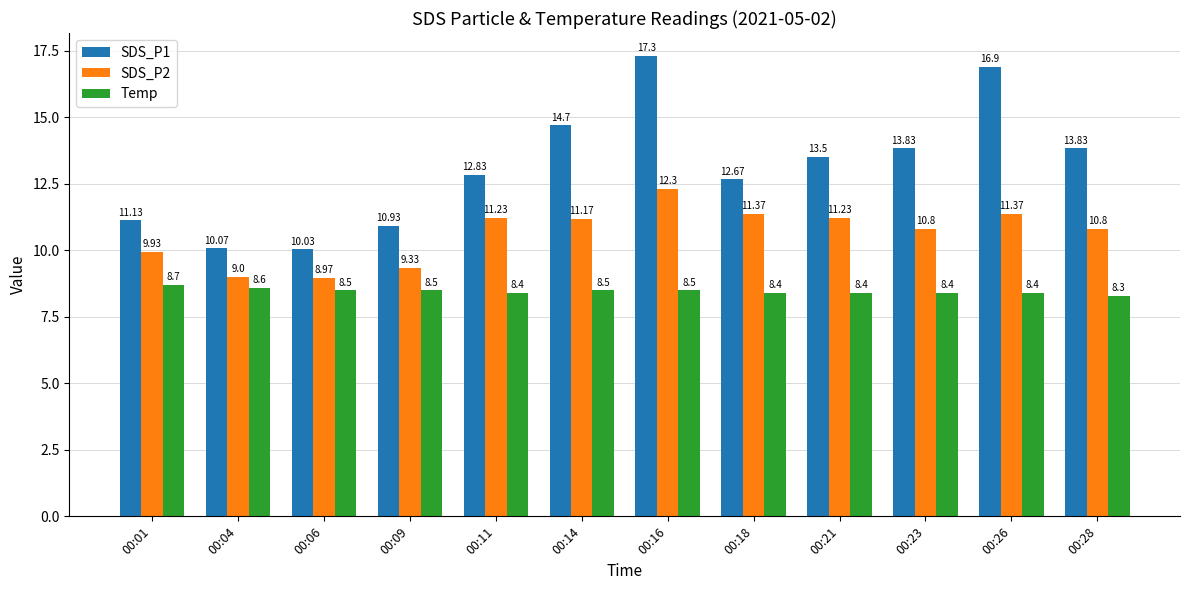

What are all the series names shown in the legend?

SDS_P1, SDS_P2, Temp